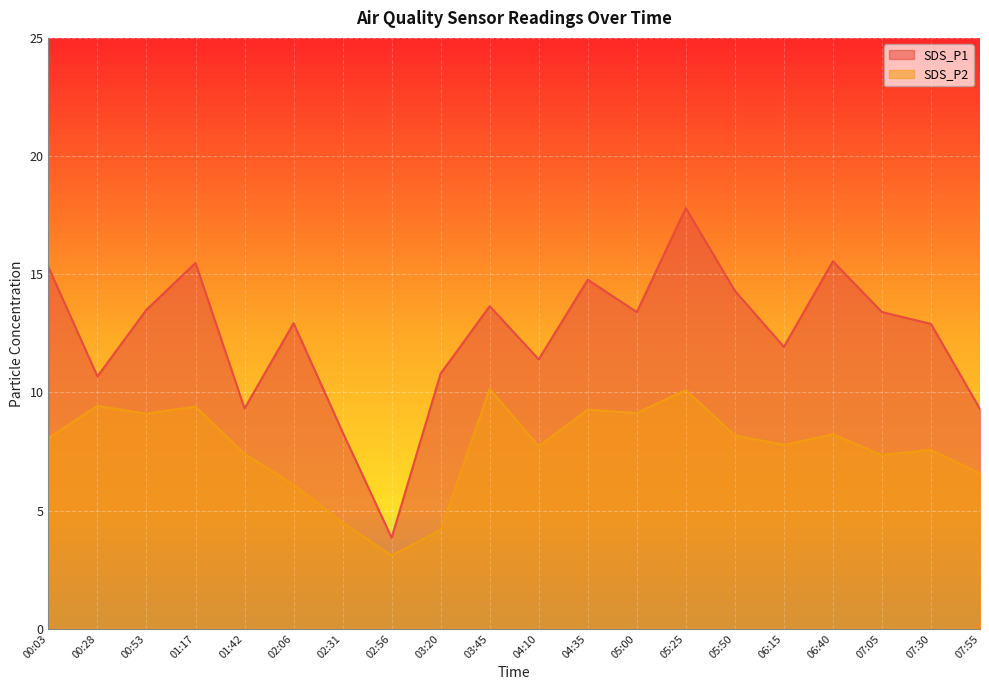

At which label does SDS_P1 reach its peak?

05:25